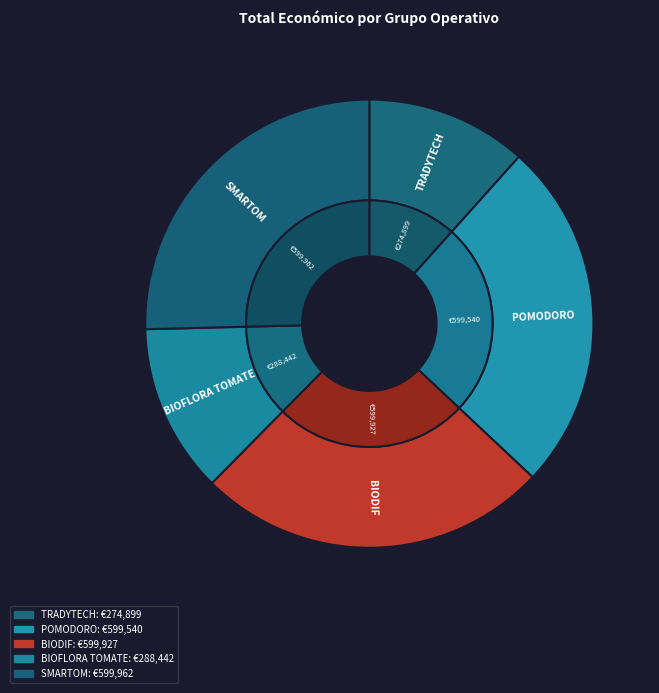

How much of the chart is everything except BIOFLORA TOMATE?

87.8%